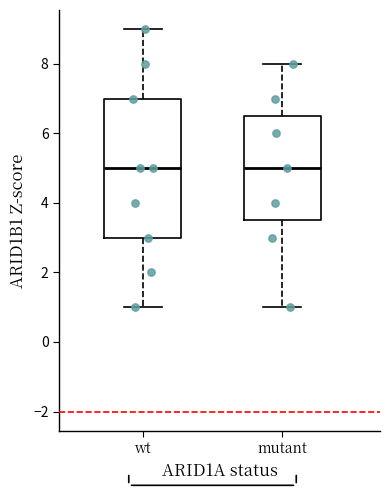

Reading left to right, read every box against the y-axis: the position of its median line, the range the box covers, and the ends of its whiskers. The values are not printed on the chart, so give them approximately, as read against the axis.

wt: median 5.0, box 3.0 to 7.0, whiskers 1.0 to 9.0
mutant: median 5.0, box 3.6 to 6.6, whiskers 1.0 to 8.0